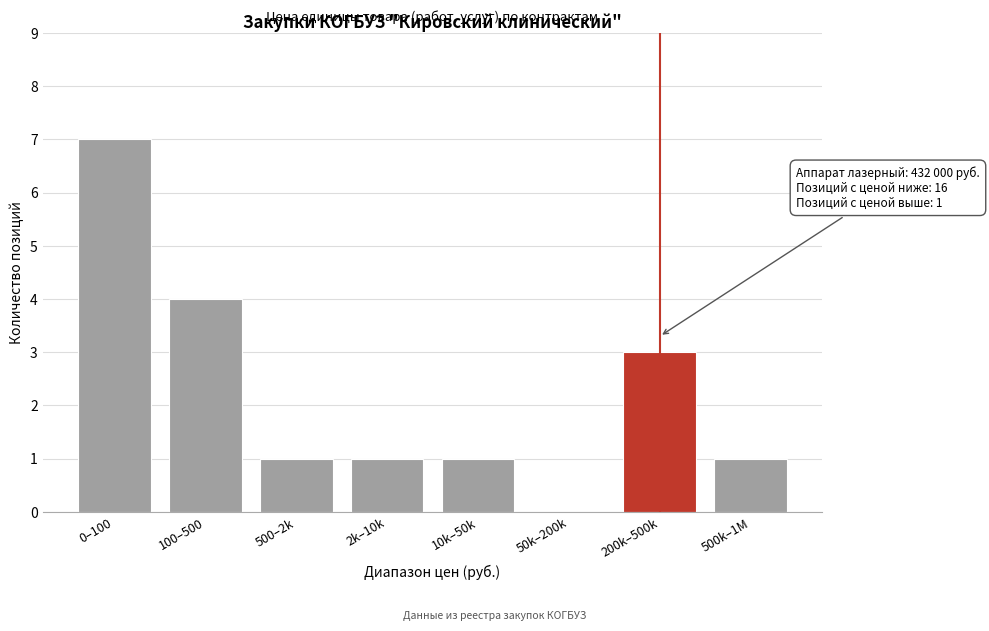

Reading left to right, what are all the values shown in this chart?

0–100=7	100–500=4	500–2k=1	2k–10k=1	10k–50k=1	50k–200k=0	200k–500k=3	500k–1M=1